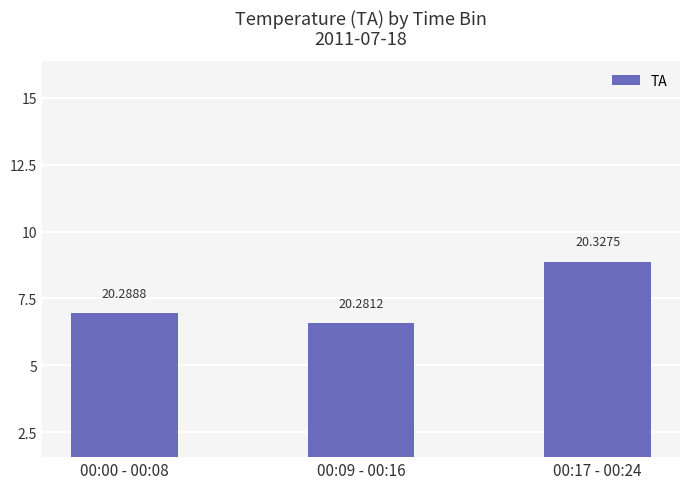

Reading right to left, list all the values displayed in this chart.

20.3	20.3	20.3